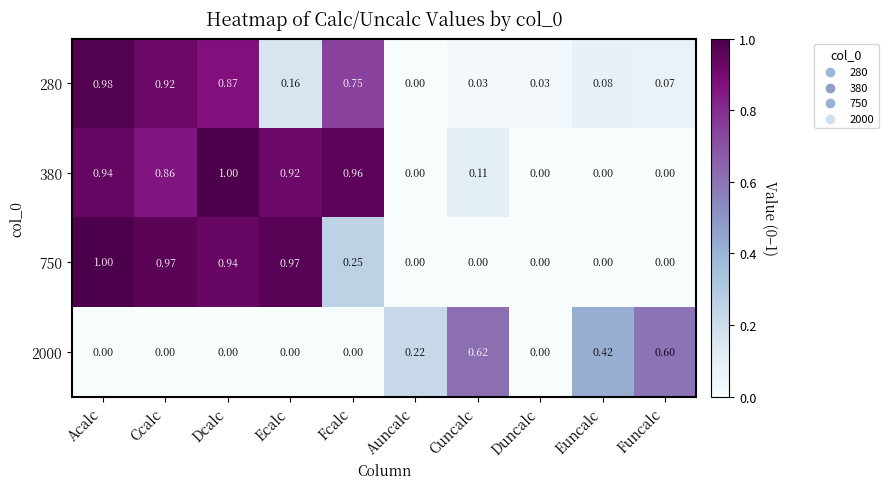

What is the maximum value shown in the chart?

1.0